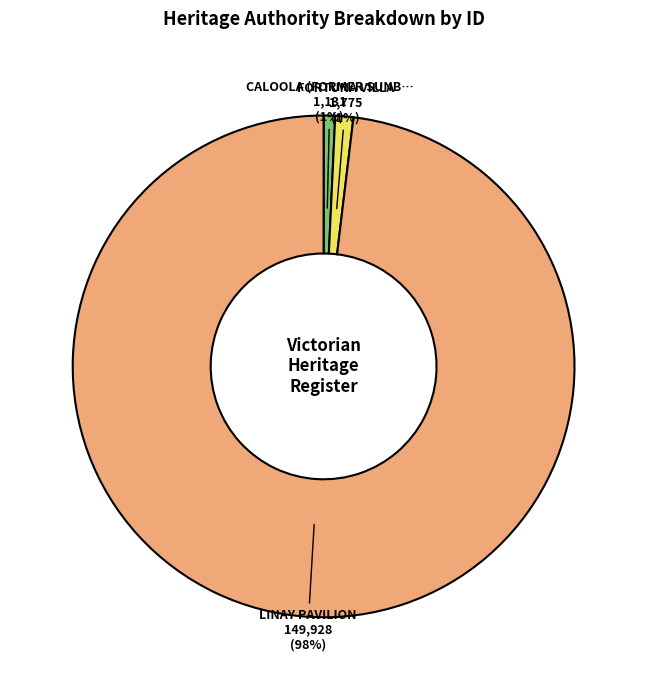

Is there a majority slice in this chart?

Yes